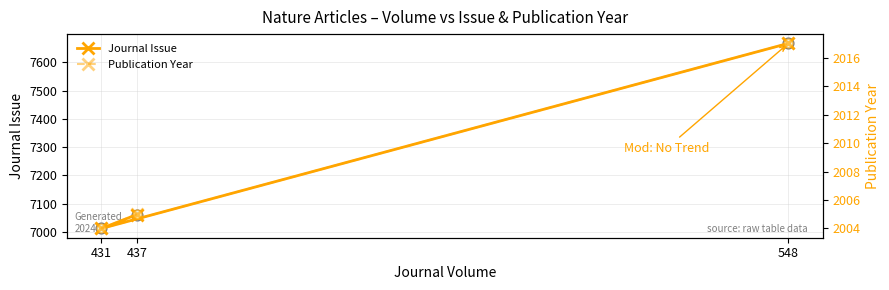

At how many categories does at least one series exceed 2413?

3